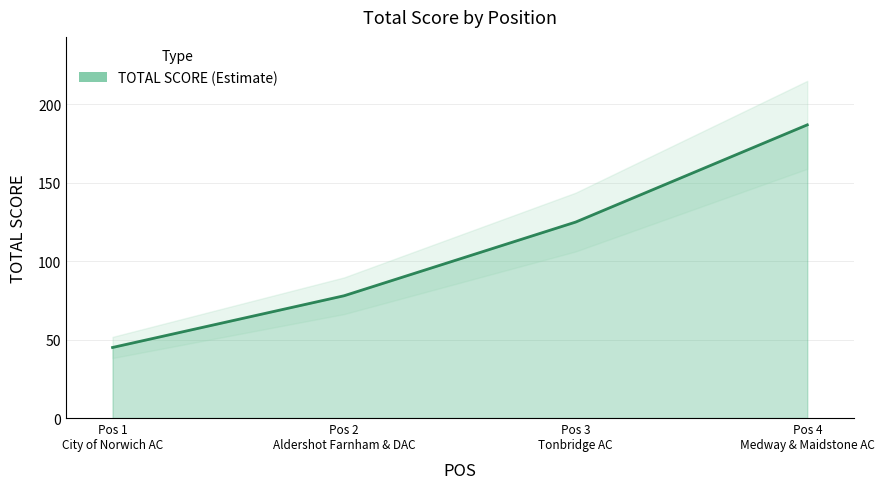

What is the sum of the values at Pos 4 Medway & Maidstone AC and Pos 1 City of Norwich AC?

232